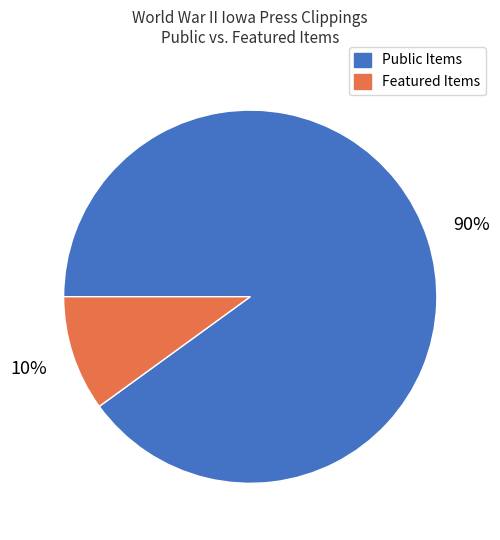

How many segments does this pie chart have?

2